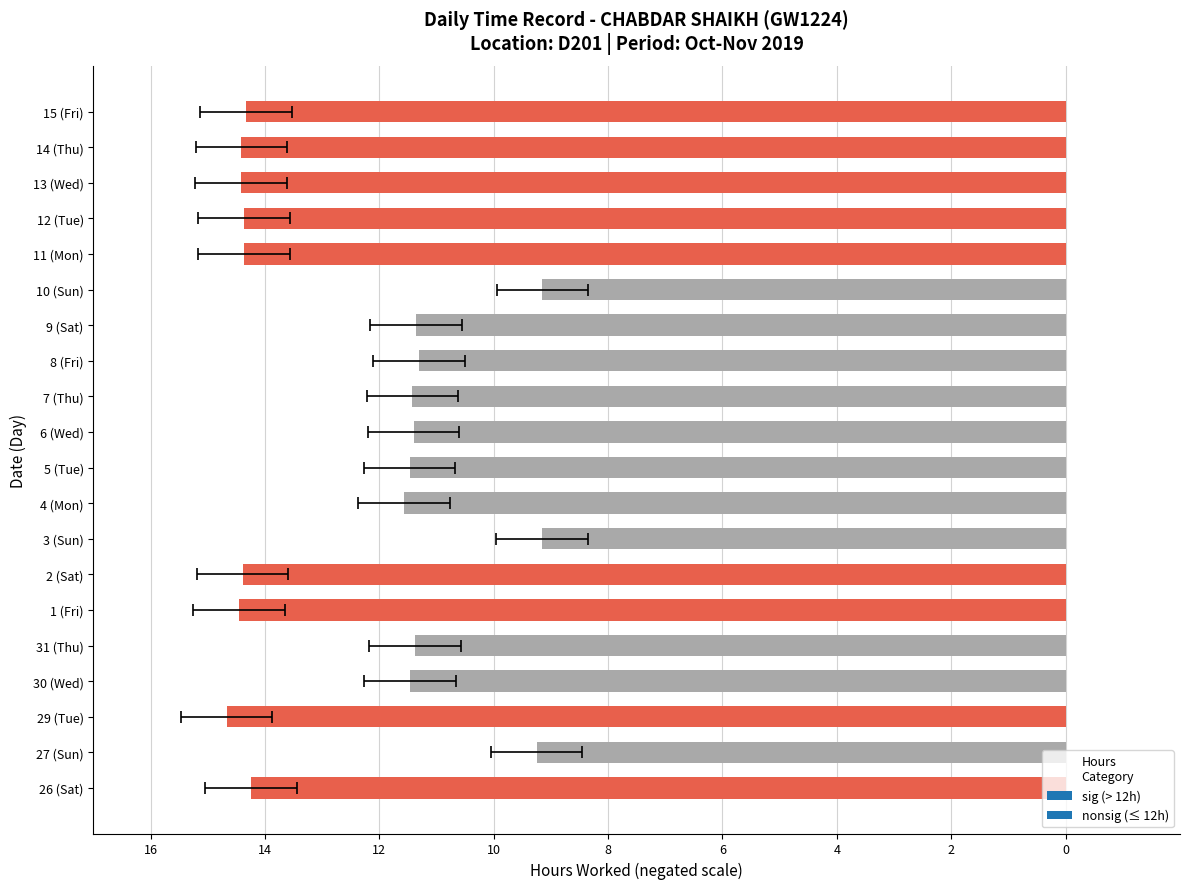

What is the average value?

-12.4